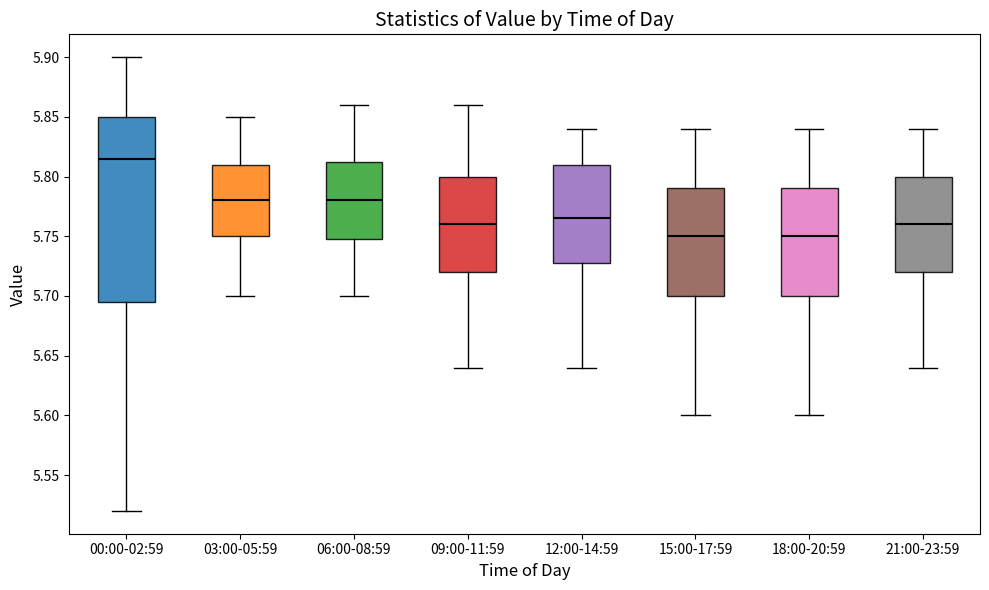

Comparing the boxes themselves (not the whiskers), which one is the tallest?

00:00-02:59